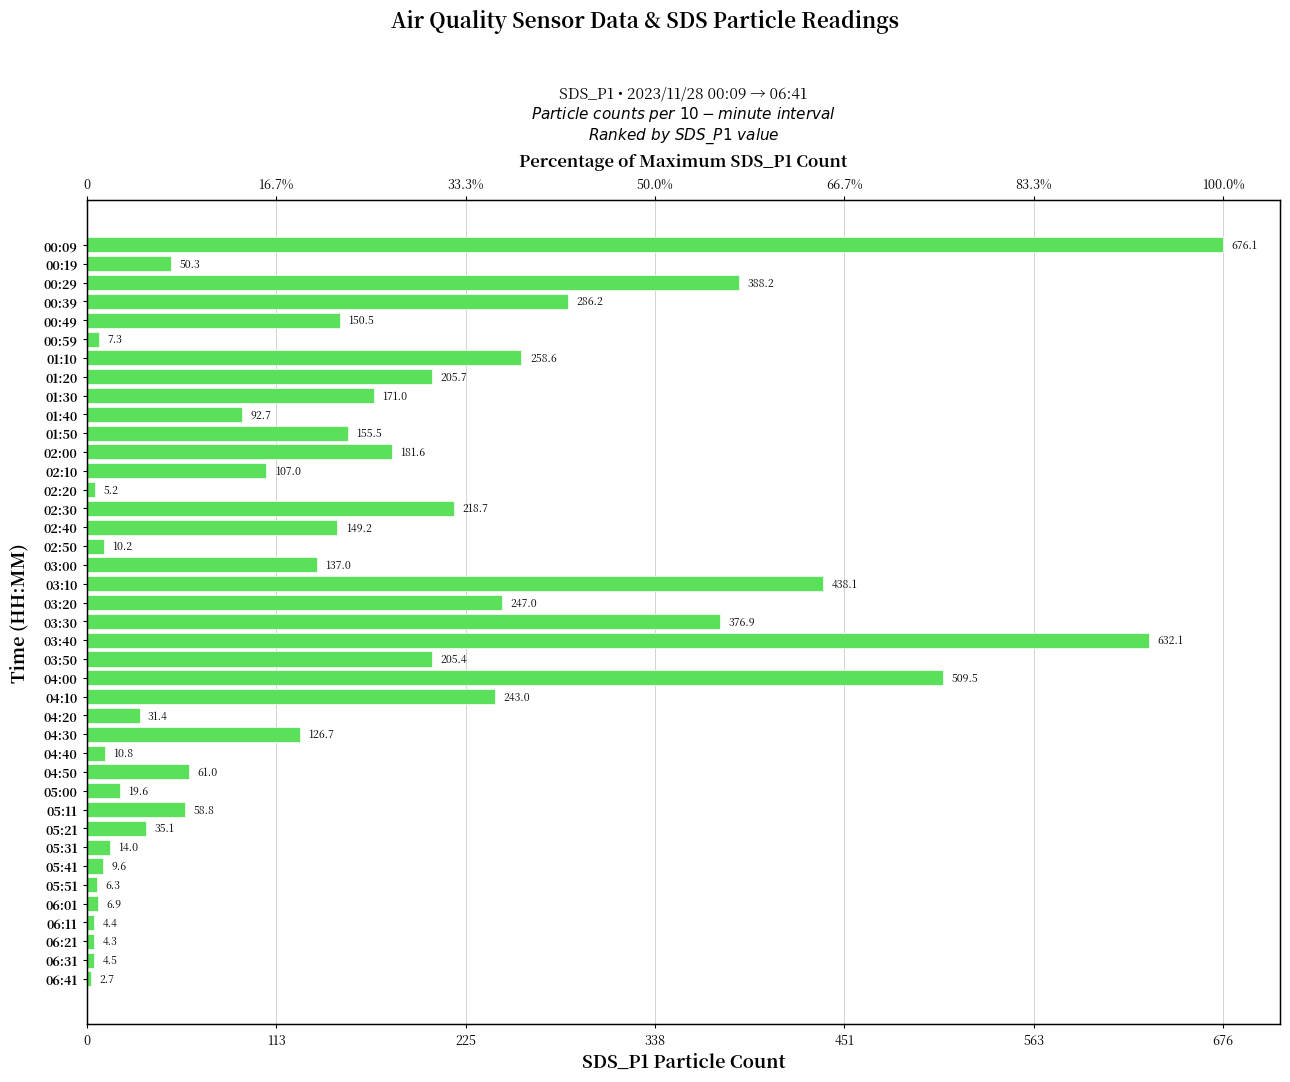

Are the bars grouped side by side (vs. stacked)?

No